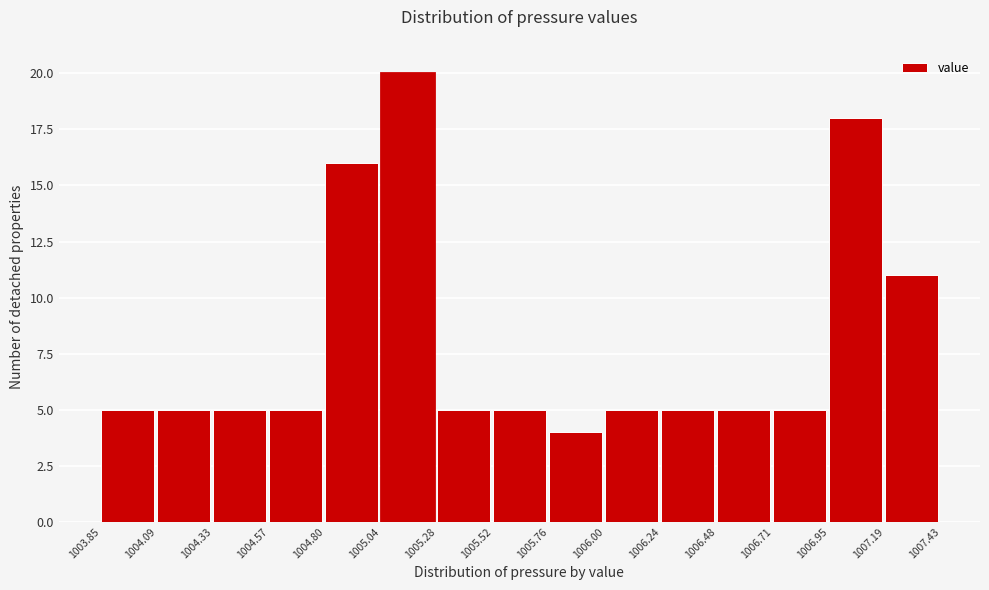

Reading left to right, transcribe this chart: for each bar, give the range it covers on the x-axis and its height. The values are not printed on the chart, so give them approximately, as read against the axis.

1003.85 to 1004.09: 5
1004.09 to 1004.33: 5
1004.33 to 1004.57: 5
1004.57 to 1004.80: 5
1004.80 to 1005.04: 16
1005.04 to 1005.28: 20
1005.28 to 1005.52: 5
1005.52 to 1005.76: 5
1005.76 to 1006.00: 4
1006.00 to 1006.24: 5
1006.24 to 1006.48: 5
1006.48 to 1006.71: 5
1006.71 to 1006.95: 5
1006.95 to 1007.19: 18
1007.19 to 1007.43: 11